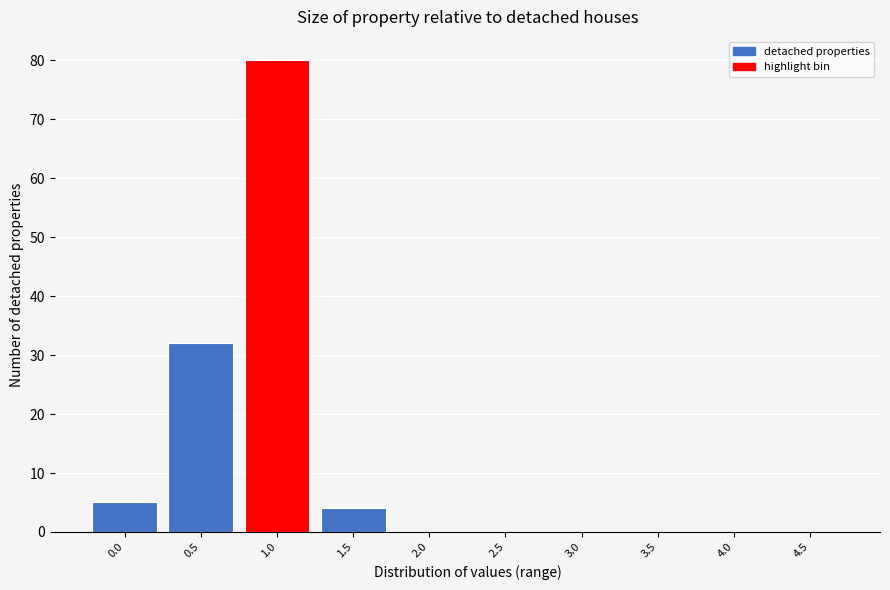

Reading right to left, list all the values displayed in this chart.

4.5=0	4.0=0	3.5=0	3.0=0	2.5=0	2.0=0	1.5=4	1.0=80	0.5=32	0.0=5